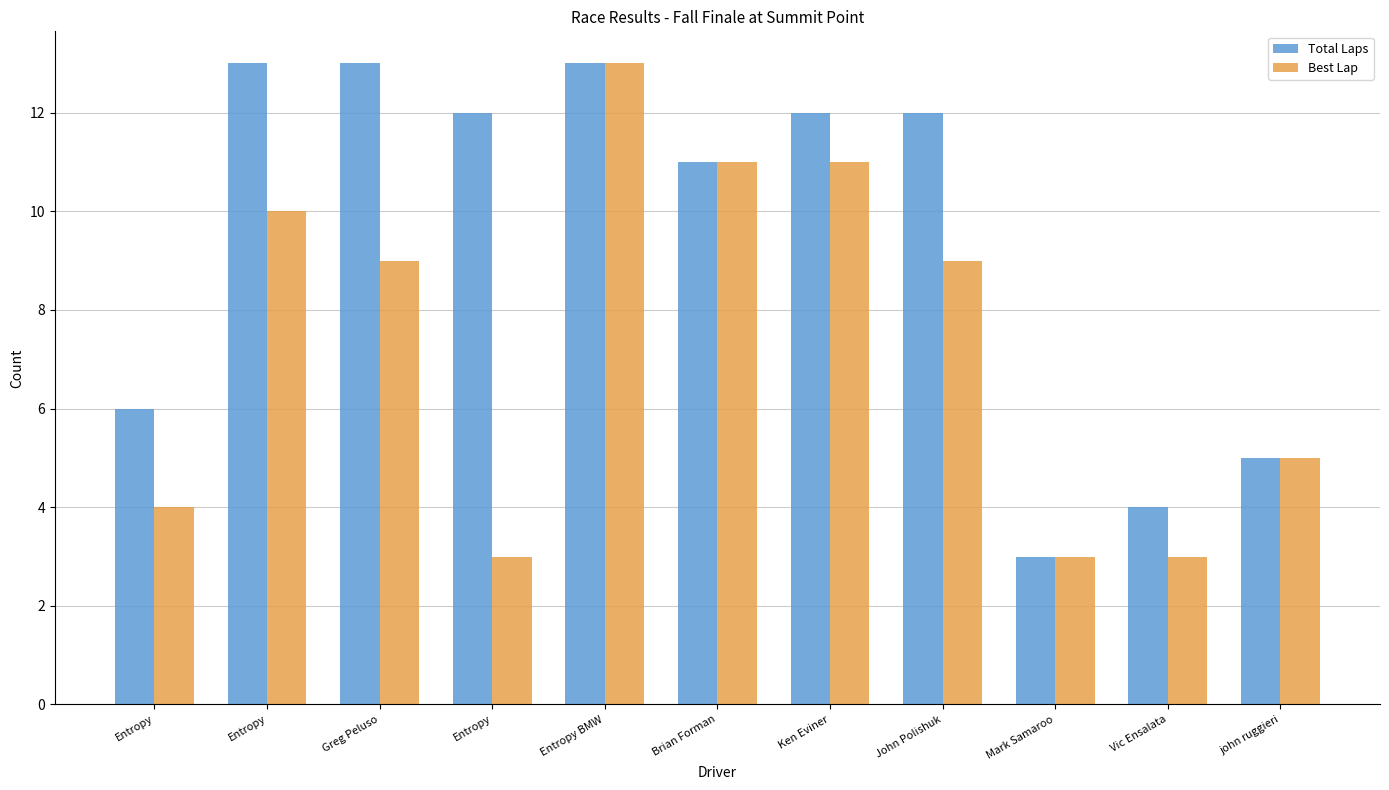

How many distinct data groups are displayed?

2